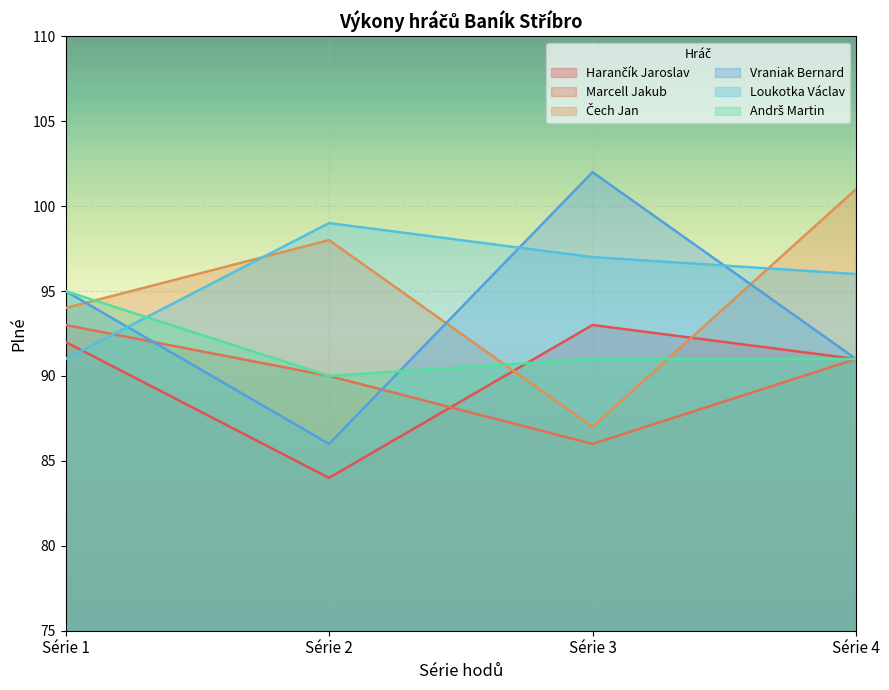

How many data points in Harančík Jaroslav are less than 92?

2